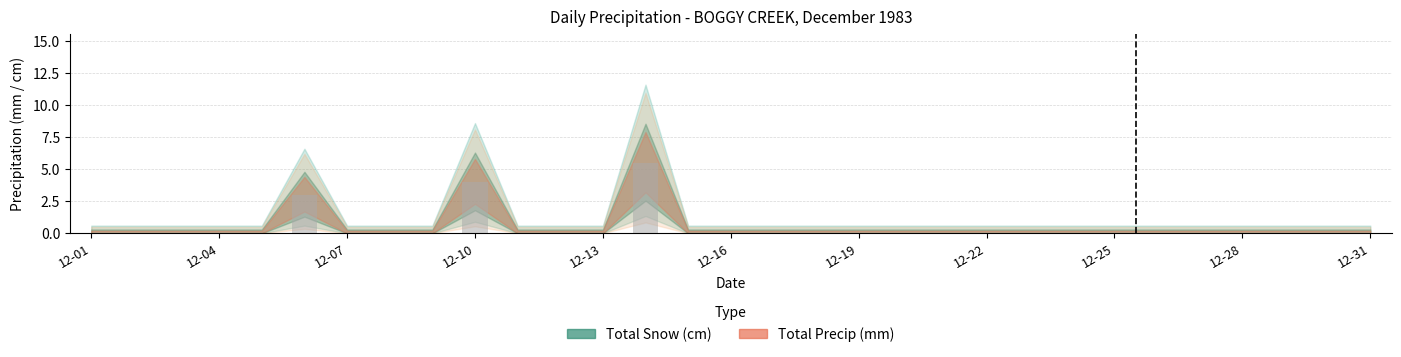

How many series are shown in this chart?

1